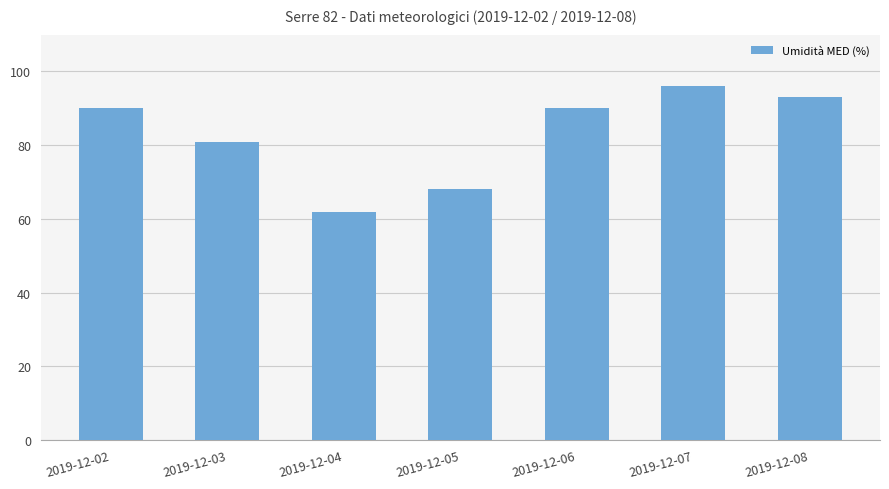

What is the difference between the values at 2019-12-08 and 2019-12-03?

12